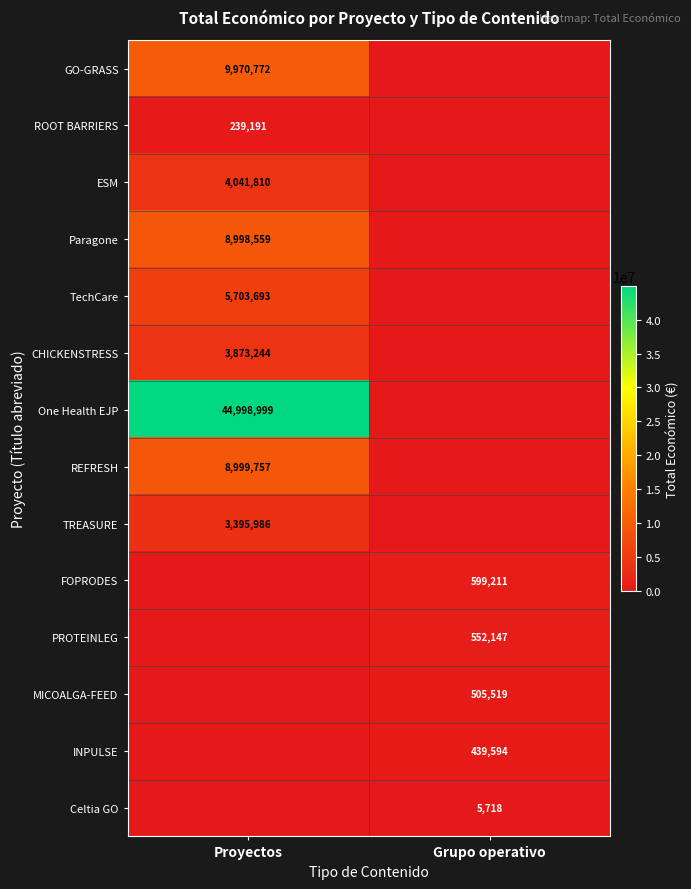

True or false: ROOT BARRIERS has a value of 239191 at Proyectos.

True